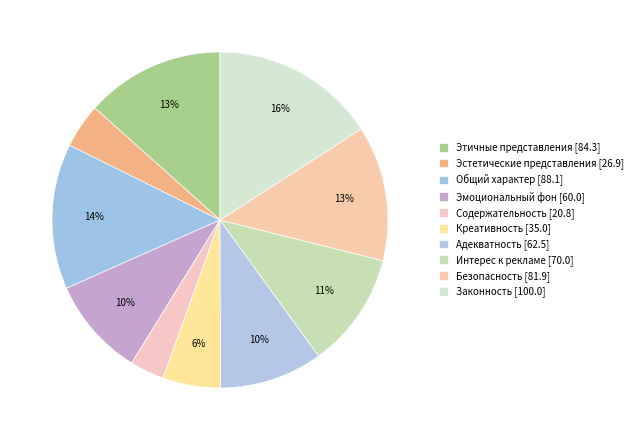

How many slices are in this pie chart?

10